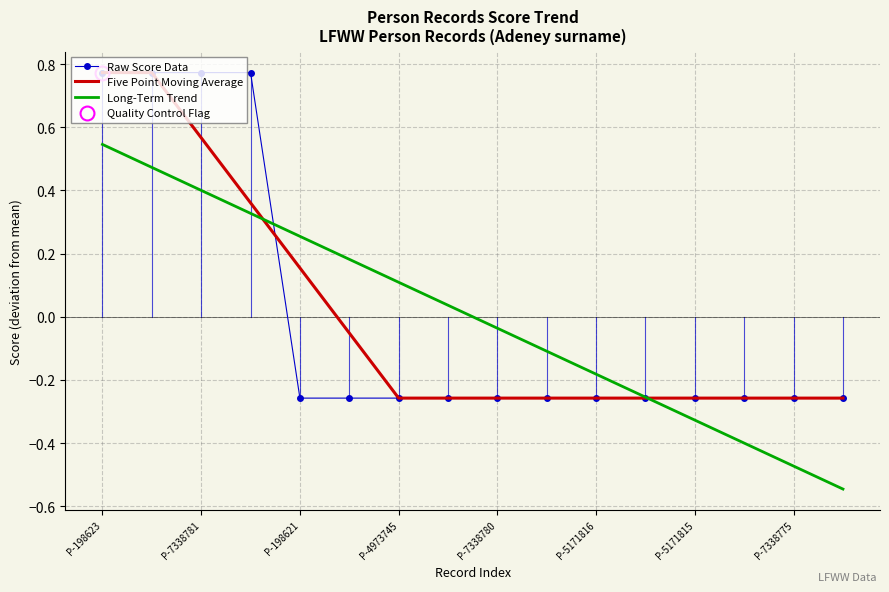

True or false: Raw Score Data has more than 2 points higher than both neighbors.

False